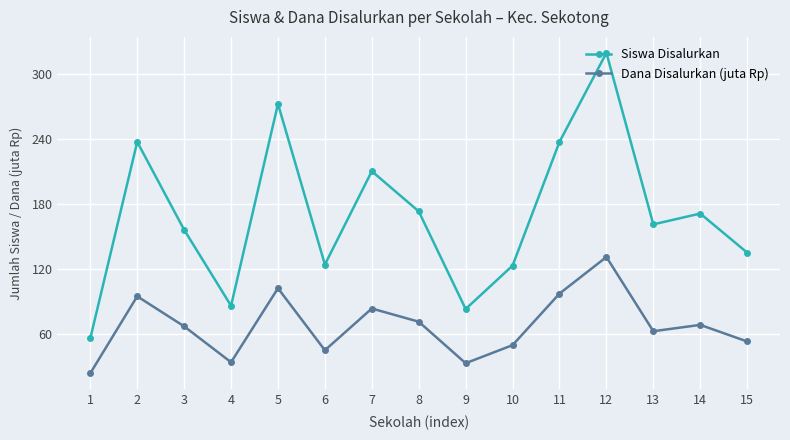

Between 10 and 12, which series saw the biggest shift?

Siswa Disalurkan